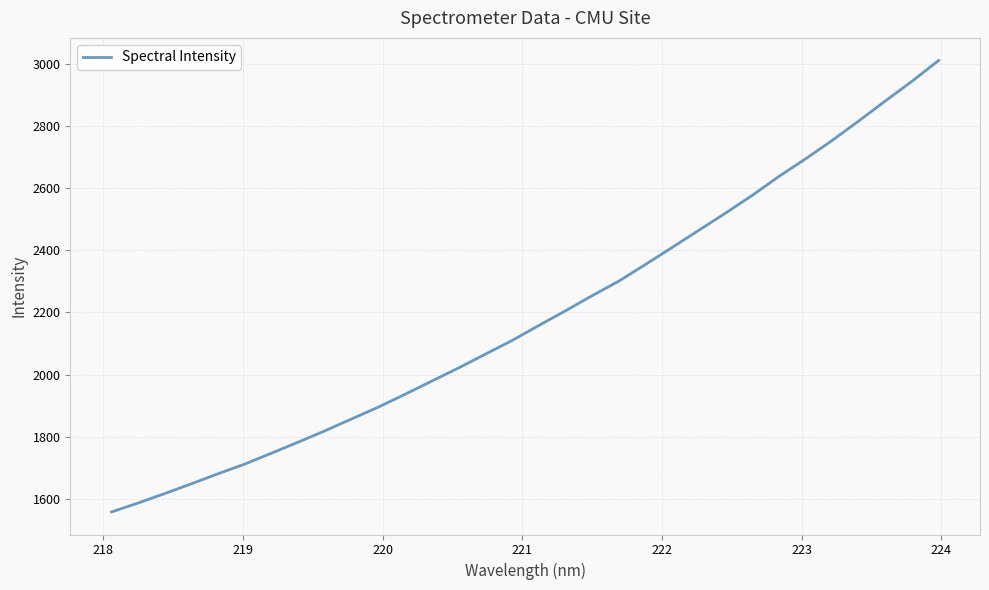

What is the minimum value shown in the chart?

1558.4